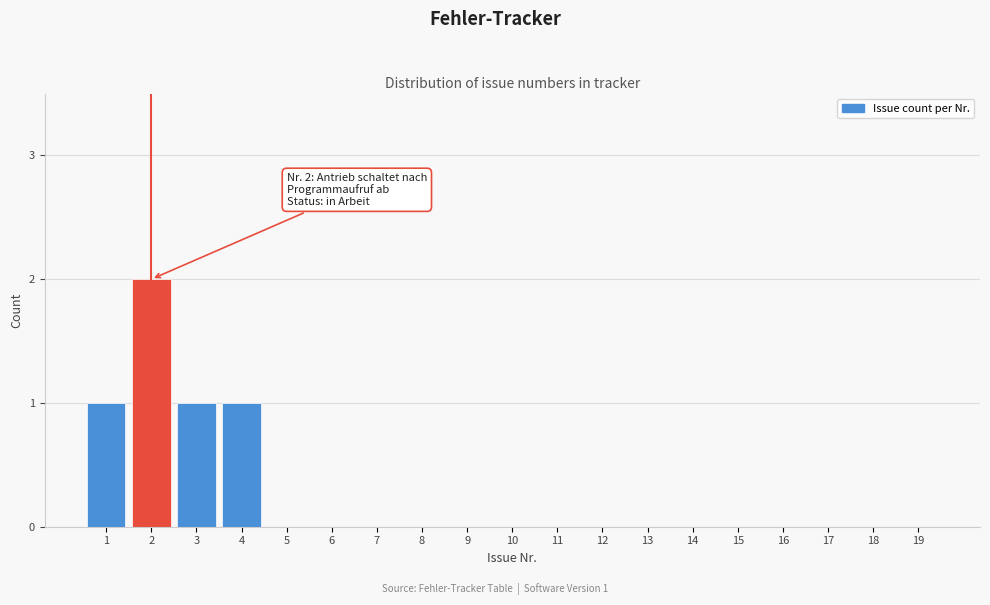

Reading right to left, list all the values displayed in this chart.

19=0	18=0	17=0	16=0	15=0	14=0	13=0	12=0	11=0	10=0	9=0	8=0	7=0	6=0	5=0	4=1	3=1	2=2	1=1